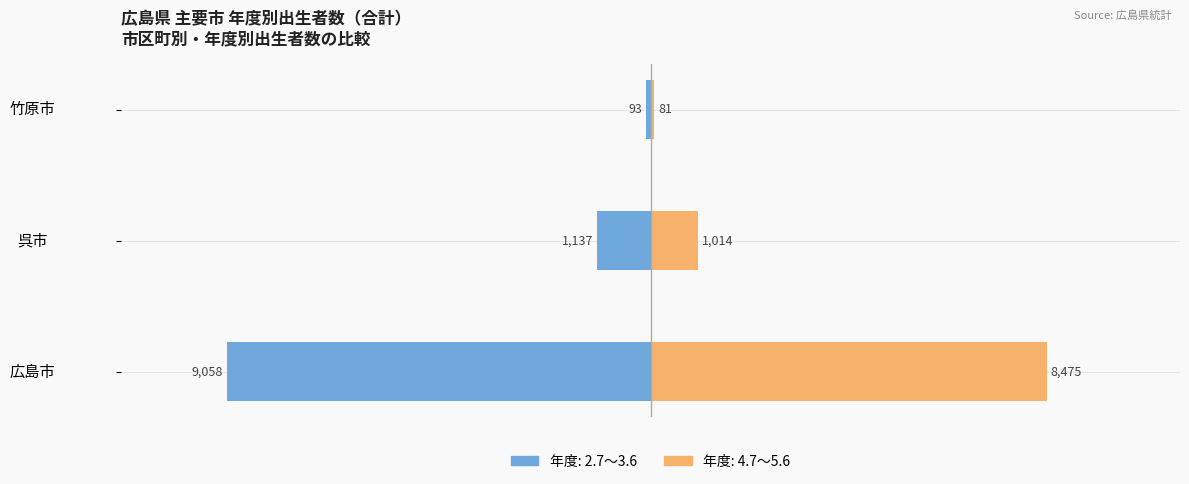

What are all the series names shown in the legend?

2.7～3.6, 4.7～5.6